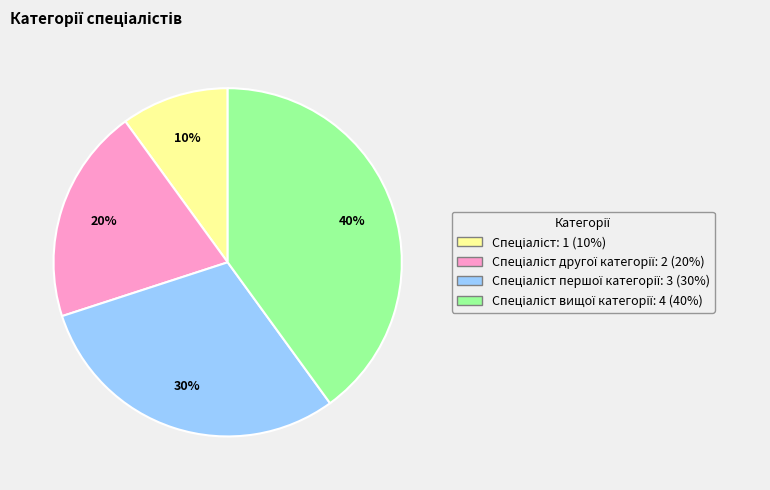

To the nearest percent, what is the difference between the largest and smallest slice percentages?

30%